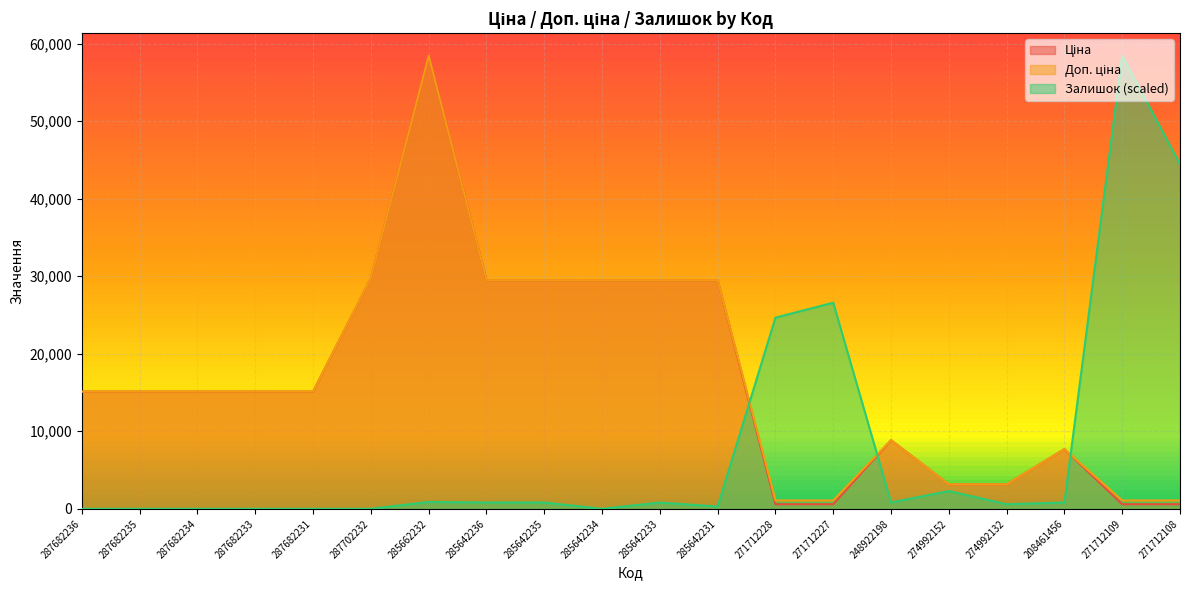

Between which two adjacent categories do Залишок and Ціна first intersect?

285642231 and 271712228